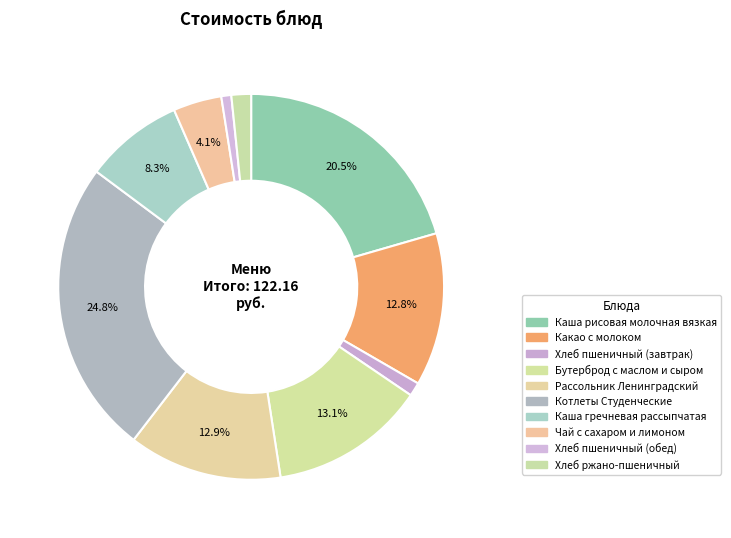

Does Бутерброд с маслом и сыром represent more than half of the total?

No